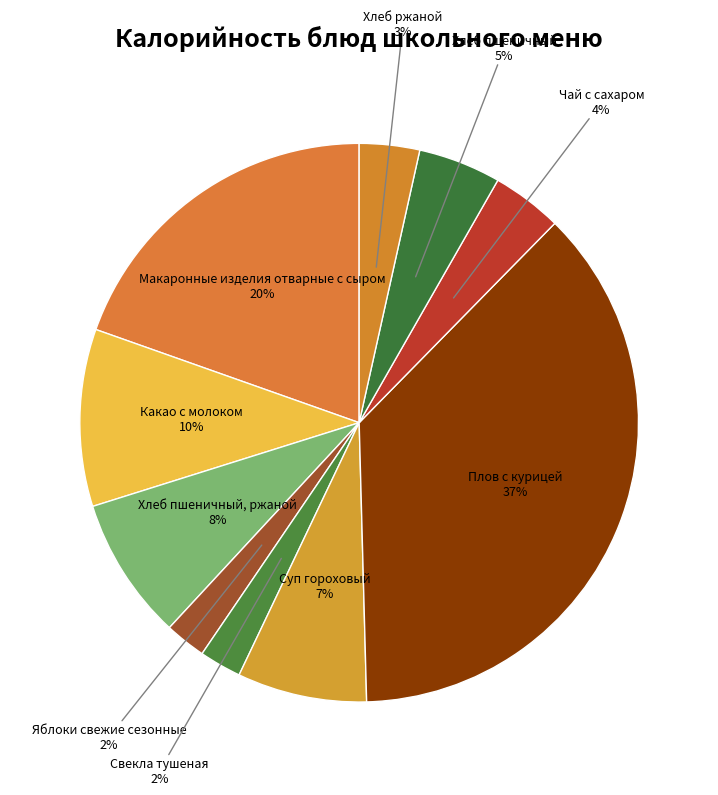

How many segments does this pie chart have?

10